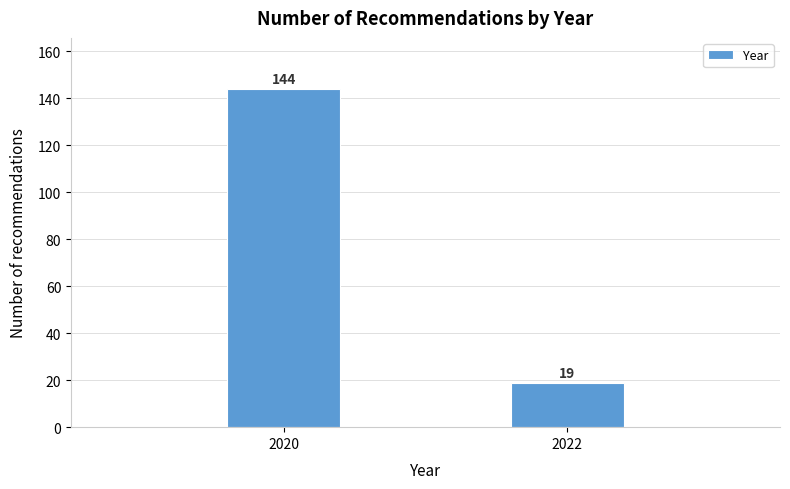

Reading left to right, extract all data points from this chart.

144	19